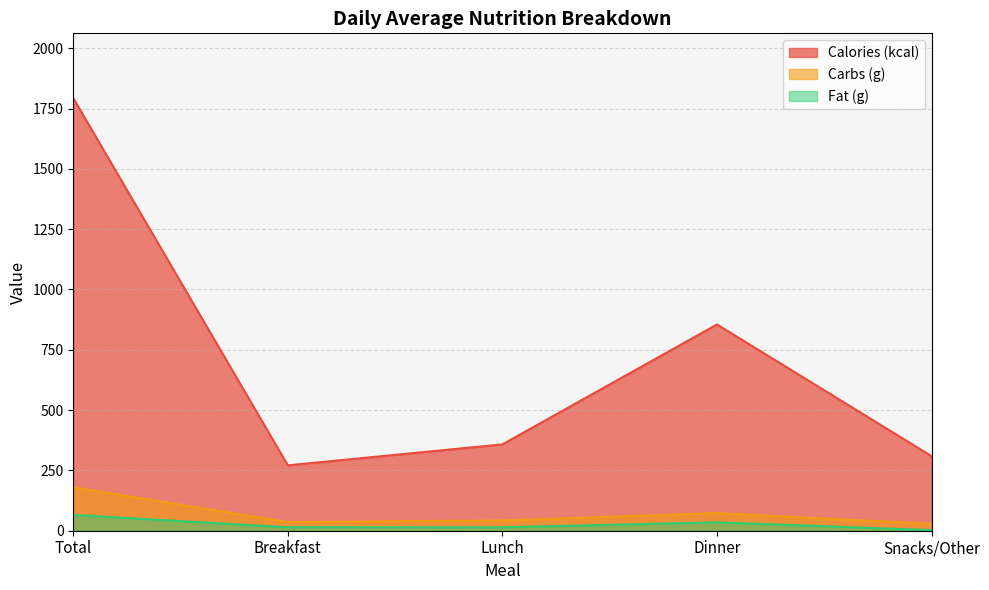

What is the difference between the highest and lowest values at Lunch?

343.9